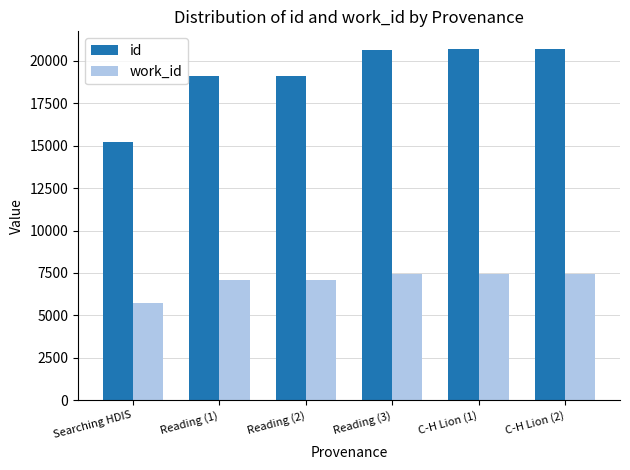

The id series shows 5767 at Reading (1). True or false?

False